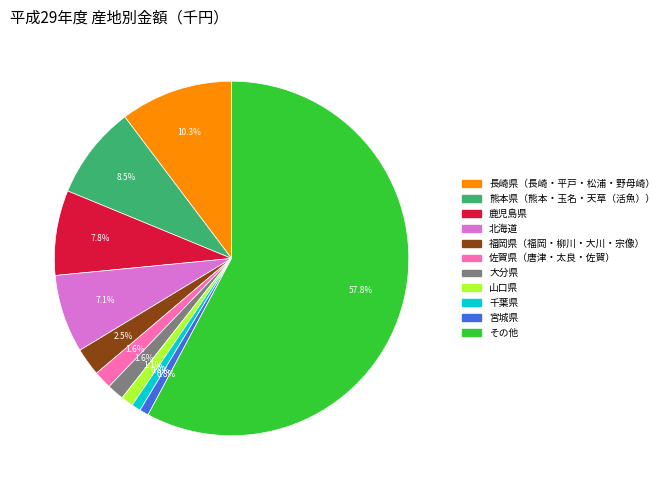

What is the largest slice in the pie chart?

その他